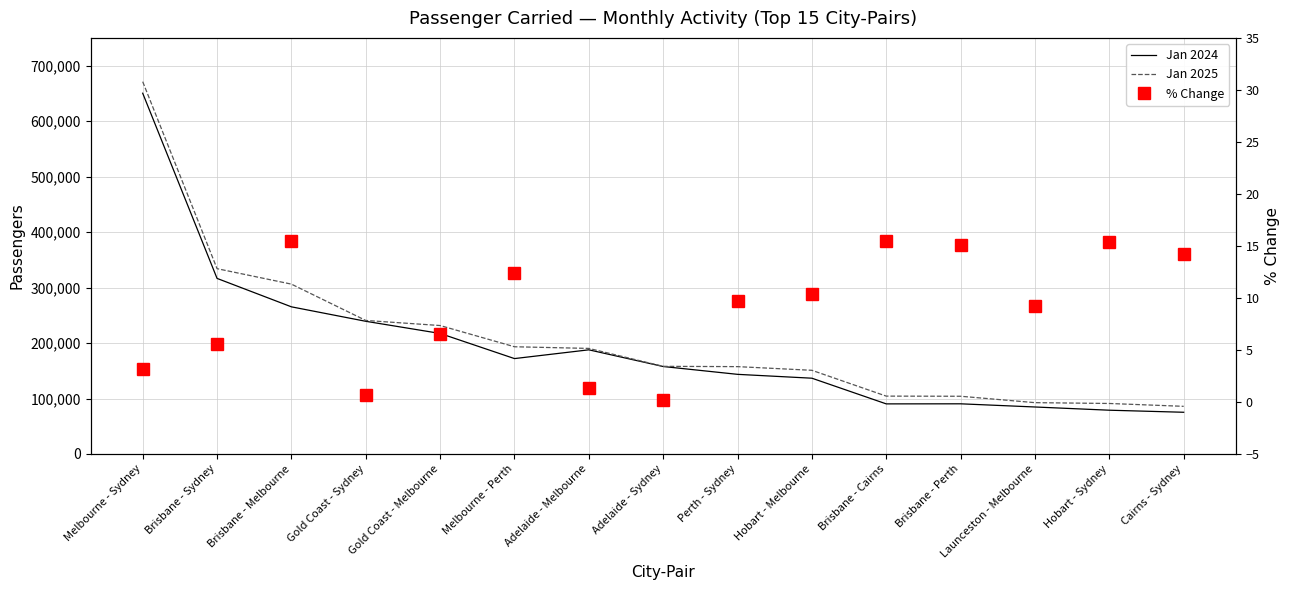

Reading left to right, what are all the values shown in this chart?

Jan 2024: 650266.0	316482.0	265255.0	239183.0	217276.0	171980.0	187761.0	157687.0	143572.0	136618.0	90329.0	90452.0	84734.0	78928.0	75212.0
Jan 2025: 671101.0	334039.0	306173.0	240690.0	231543.0	193287.0	190303.0	157995.0	157473.0	150853.0	104316.0	104075.0	92550.0	91060.0	85915.0
% Change: 3.2	5.5	15.4	0.6	6.6	12.4	1.4	0.2	9.7	10.4	15.5	15.1	9.2	15.4	14.2